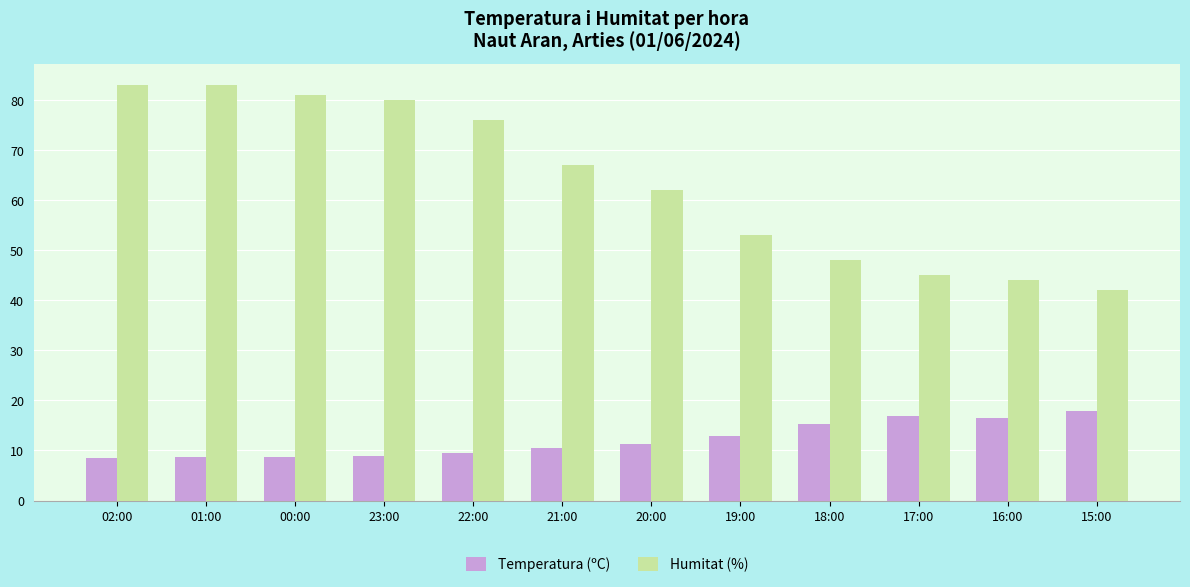

How many data points in Humitat (%) are less than 67?

6